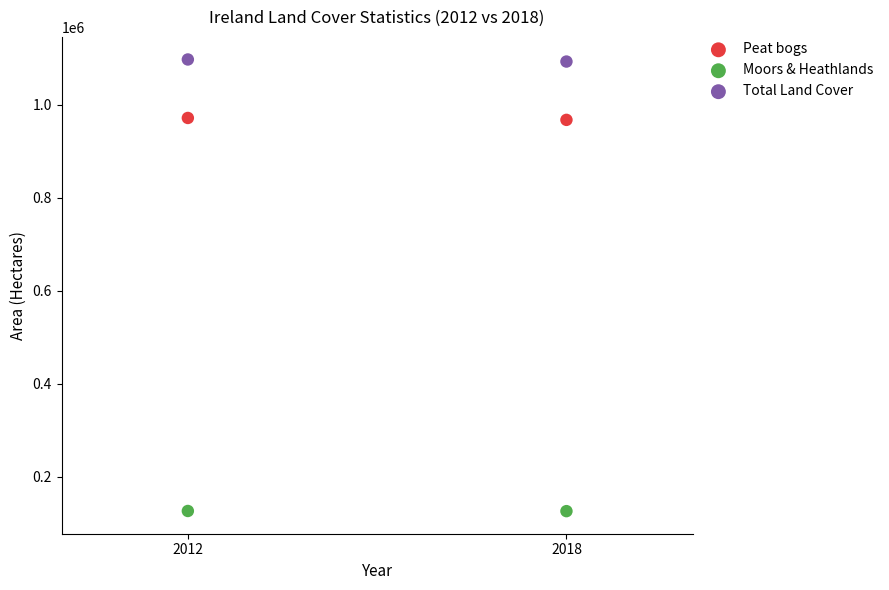

What are all the series names shown in the legend?

Peat bogs, Moors & Heathlands, Total Land Cover